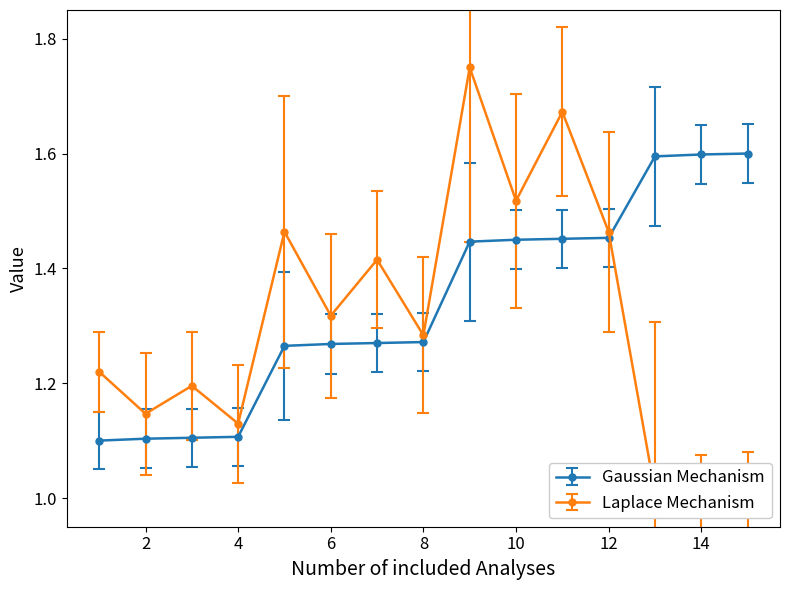

True or false: Gaussian Mechanism has a value of 1.6 at 4.

False